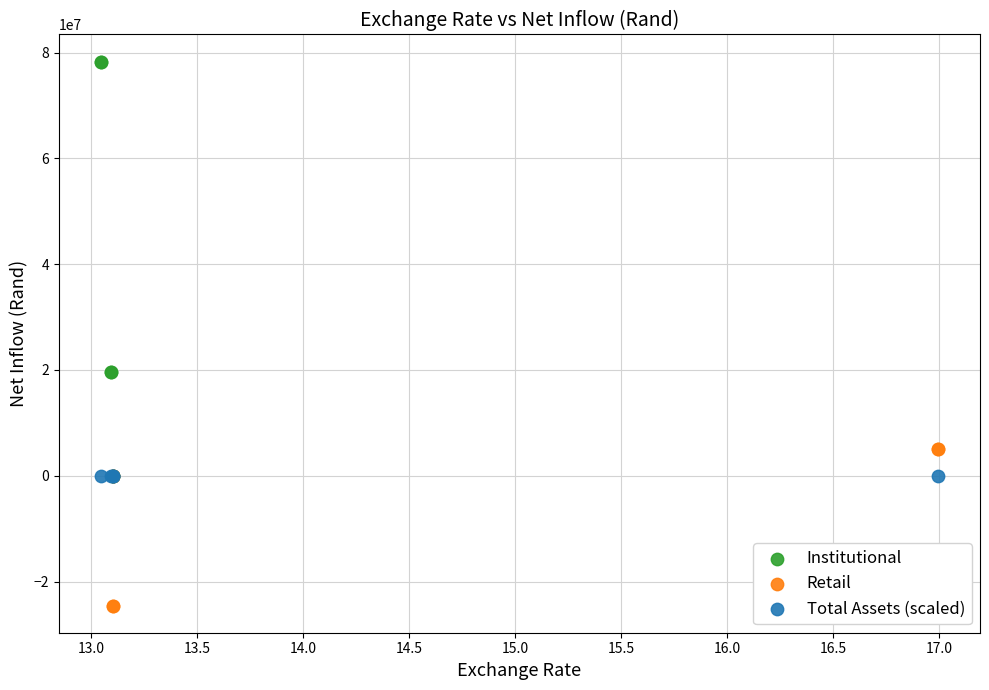

Which series reaches the maximum Y coordinate?

Institutional